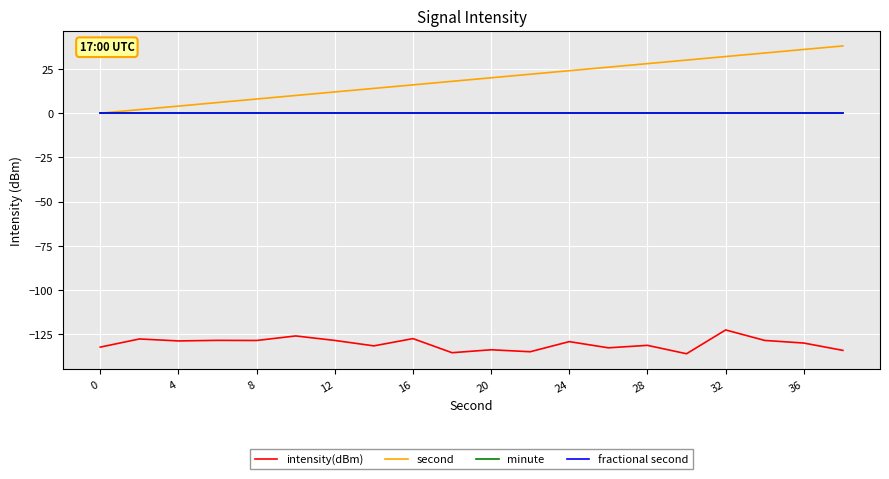

Is this an area chart (filled region under the line)?

No